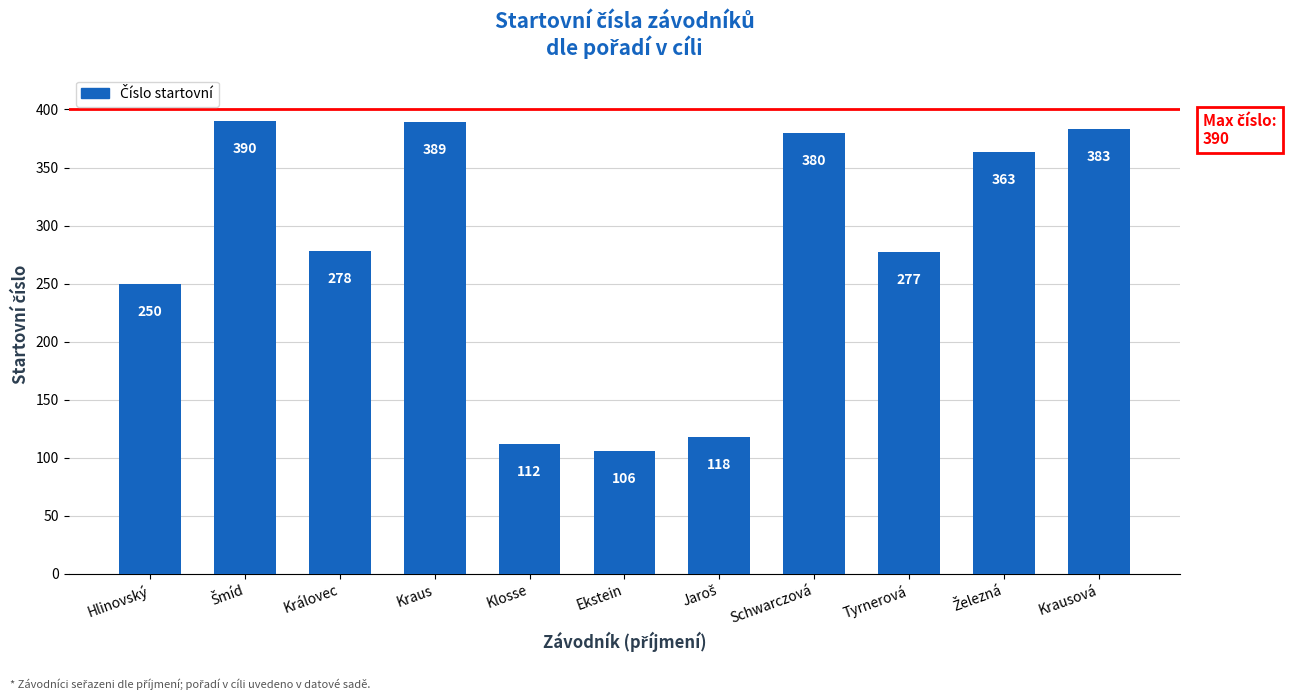

Reading right to left, extract all data points from this chart.

383	363	277	380	118	106	112	389	278	390	250